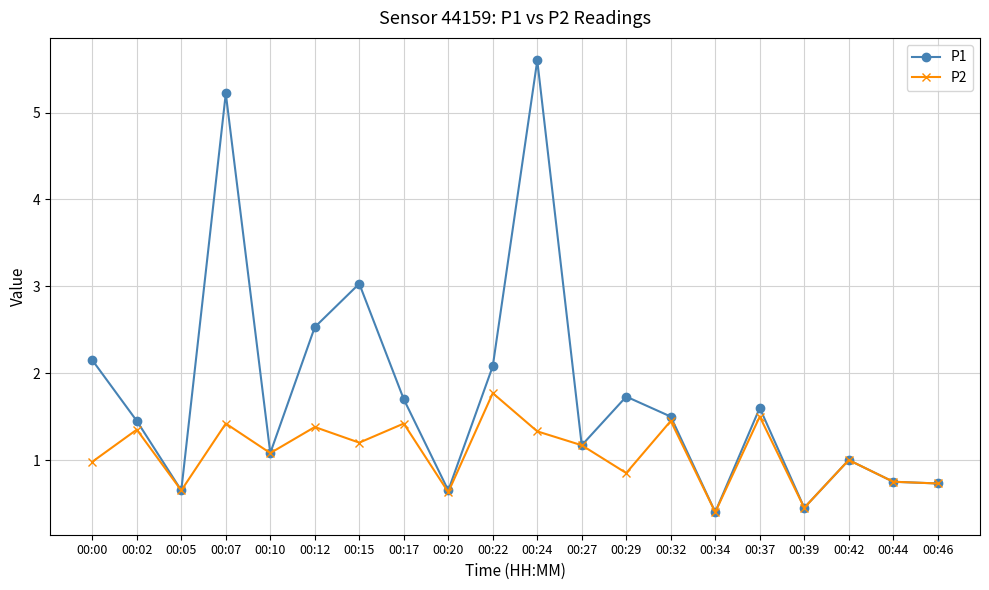

At which category does P1 reach its first local peak?

00:07